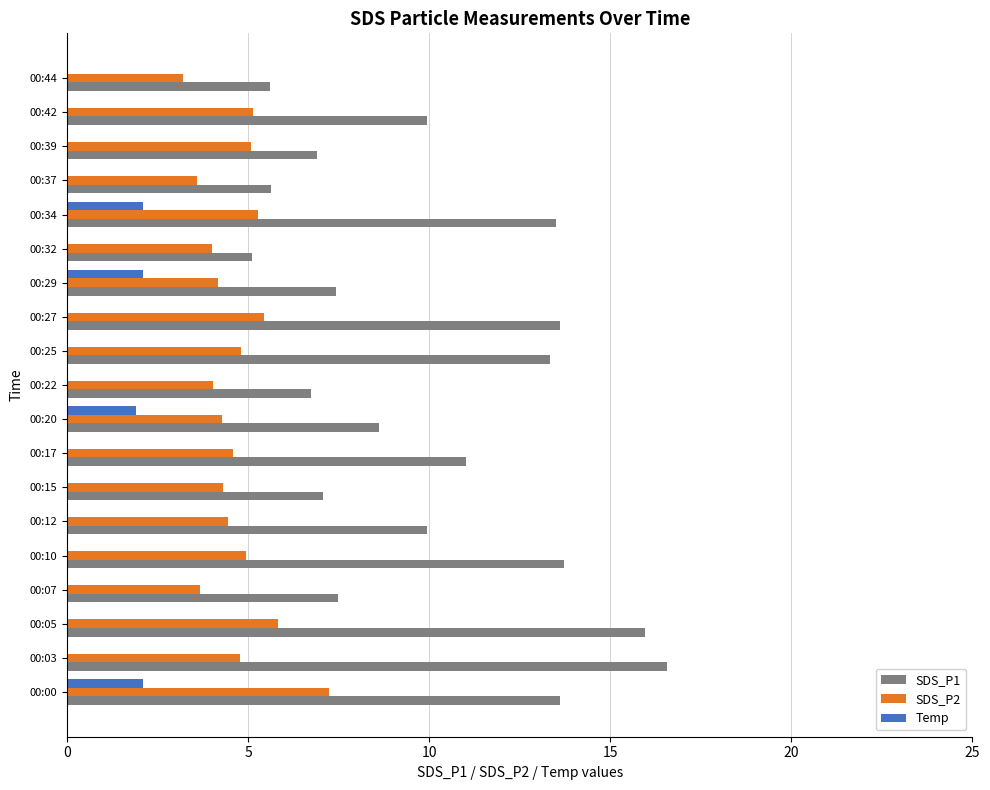

Which series has the largest total across all categories?

SDS_P1